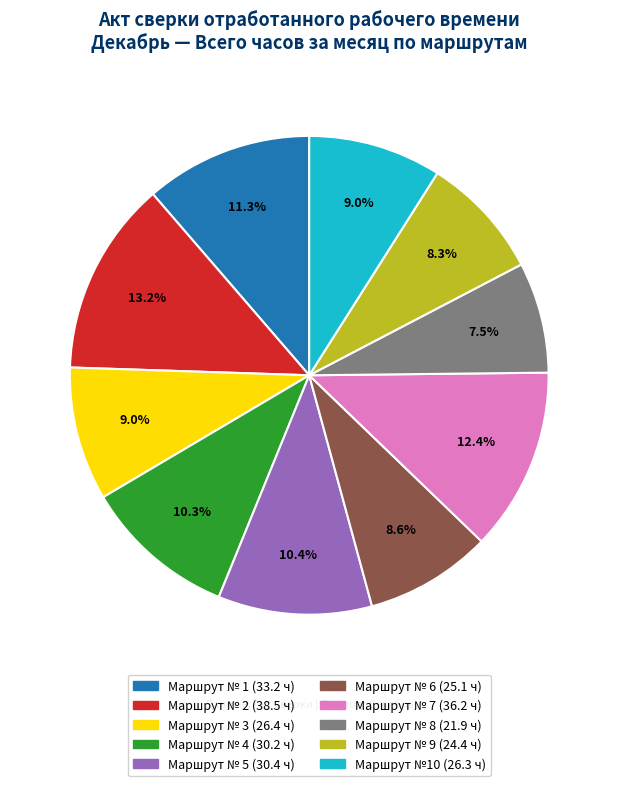

Count the number of slices in the pie.

10